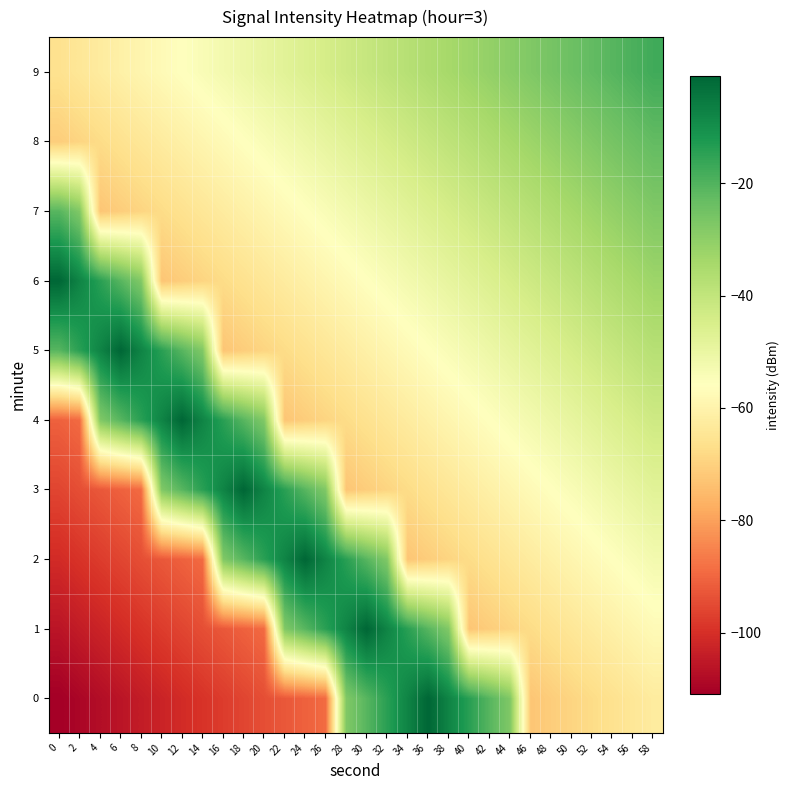

What is the total value across all series at 18?

-534.2